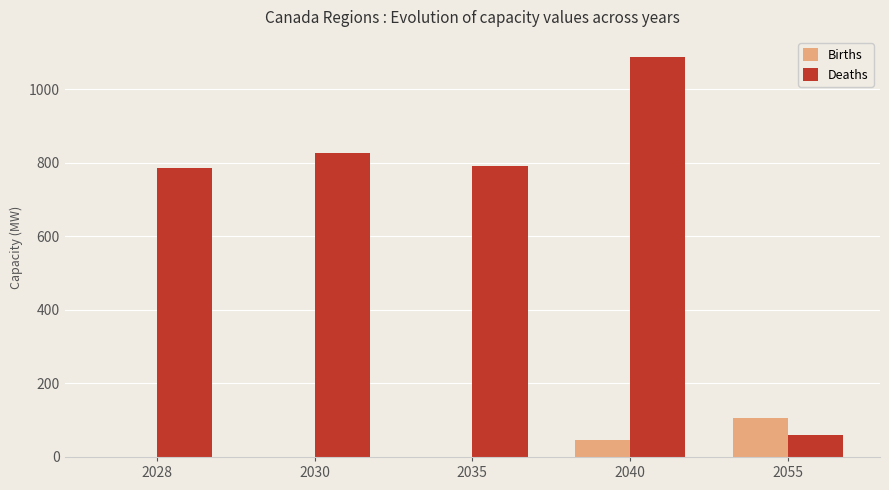

What value does the Births series have at 2040?

46.0